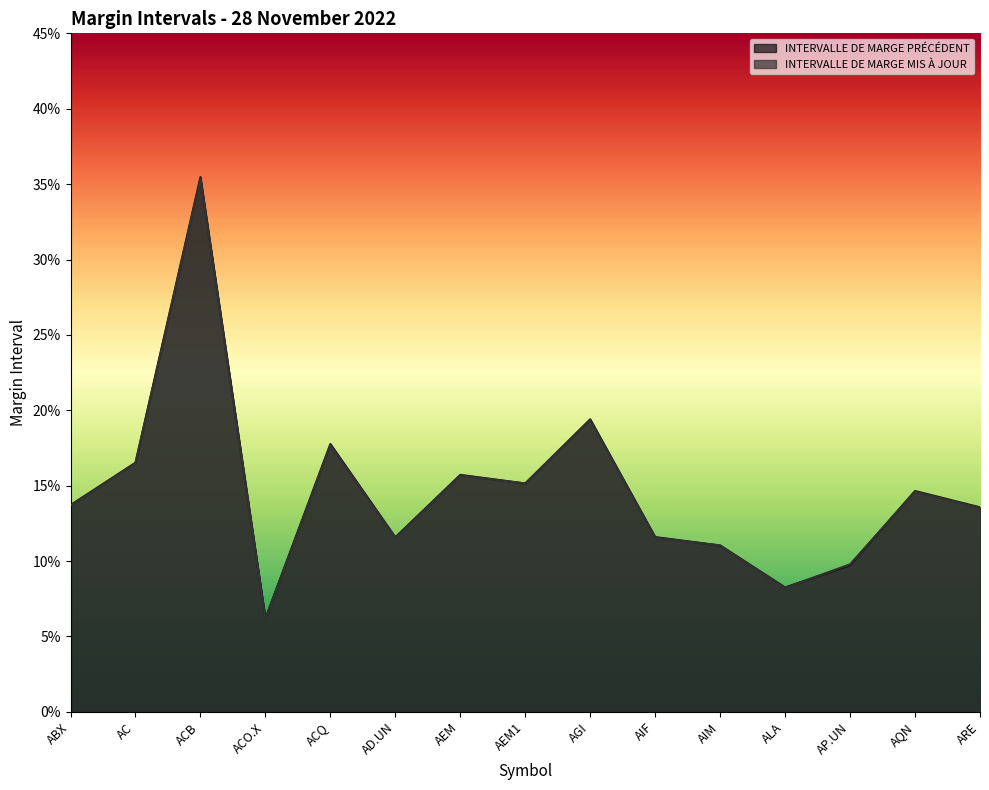

What is the minimum value for INTERVALLE DE MARGE PRÉCÉDENT?

0.1